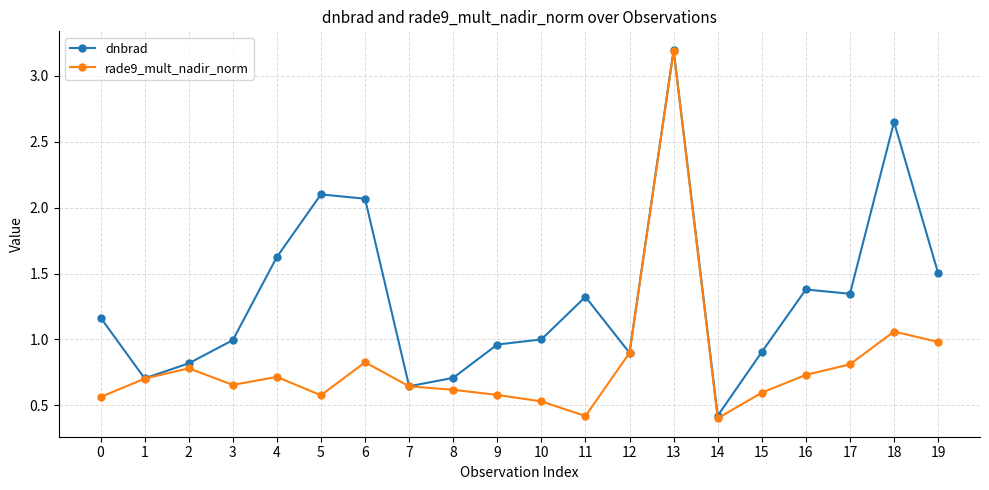

Count the number of data series in this chart.

2